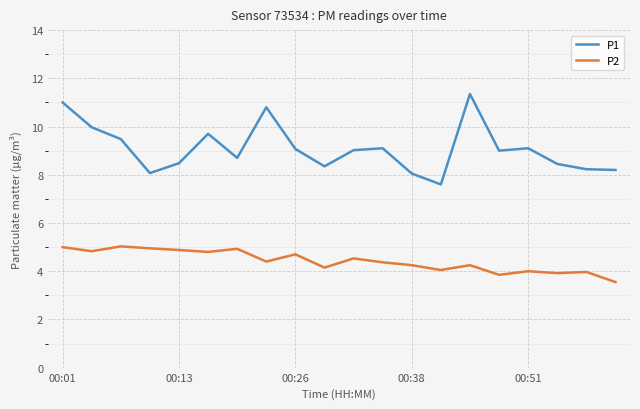

Which series has the largest total across all categories?

P1